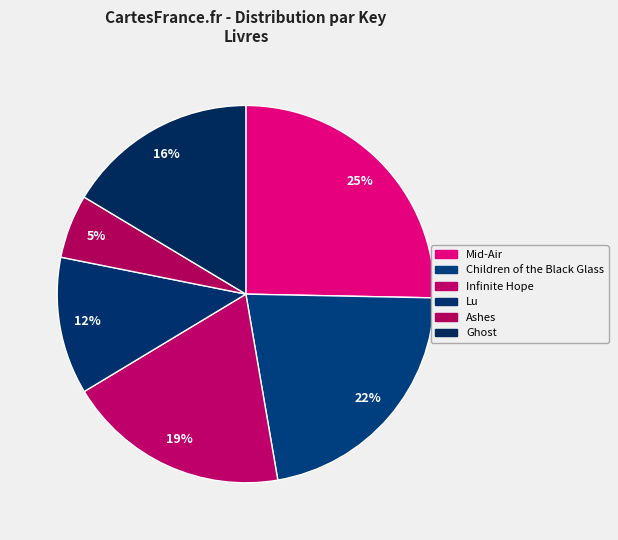

How many slices are in this pie chart?

6